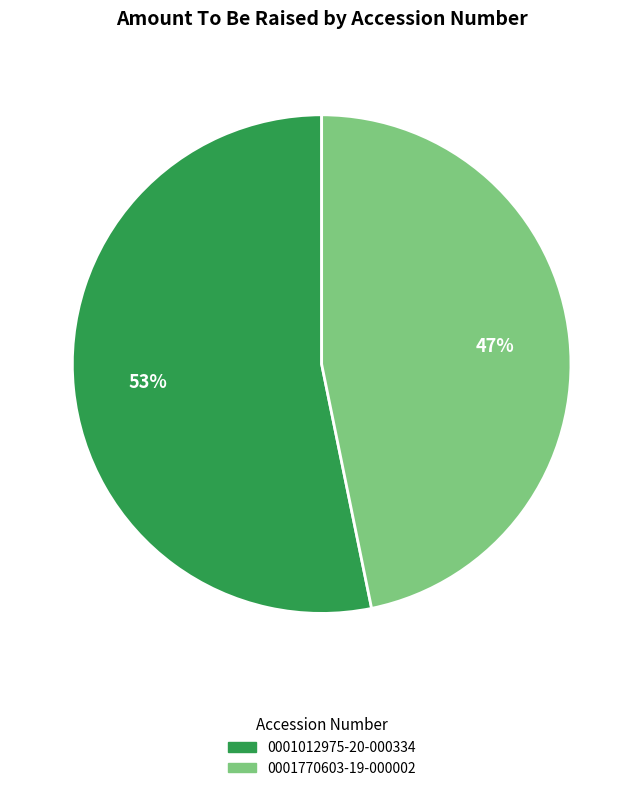

To the nearest percent, what is the combined percentage of 0001770603-19-000002 and 0001012975-20-000334?

100%